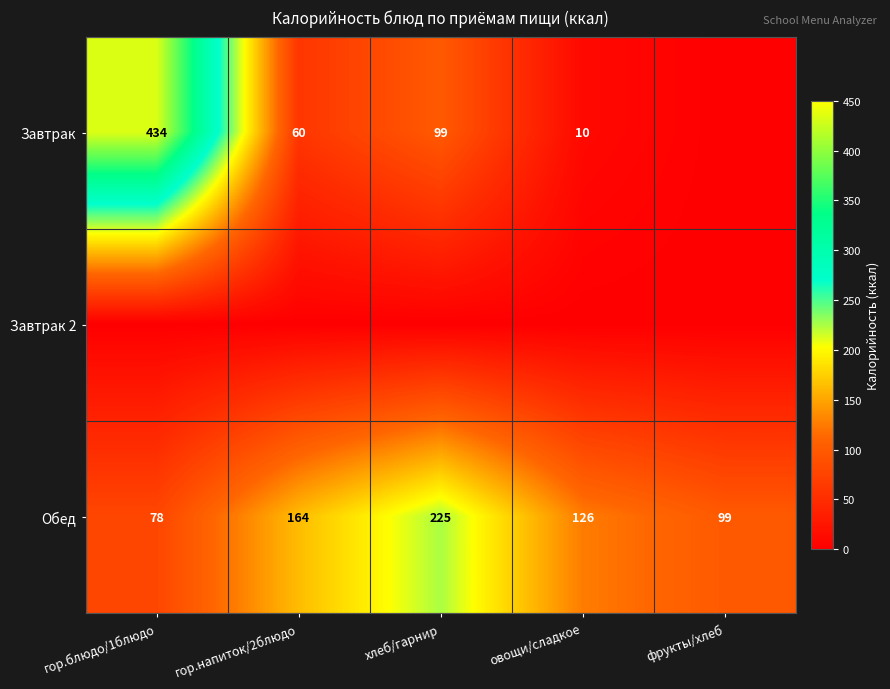

The Обед series shows 126 at овощи/сладкое. True or false?

True